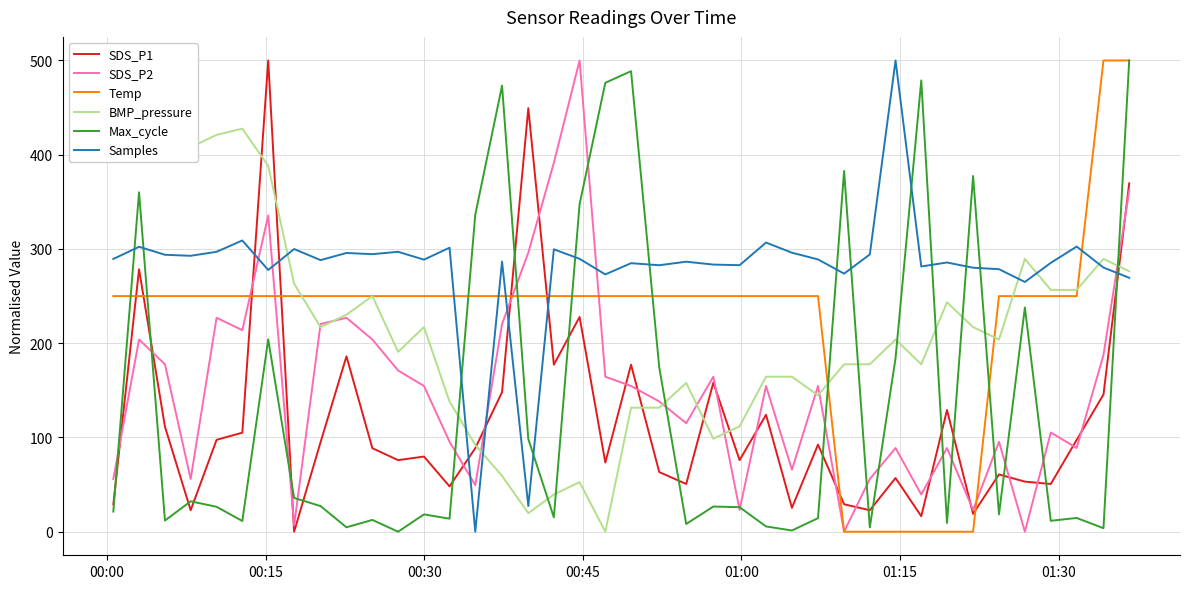

What is the average value of the SDS_P1 series?

117.5